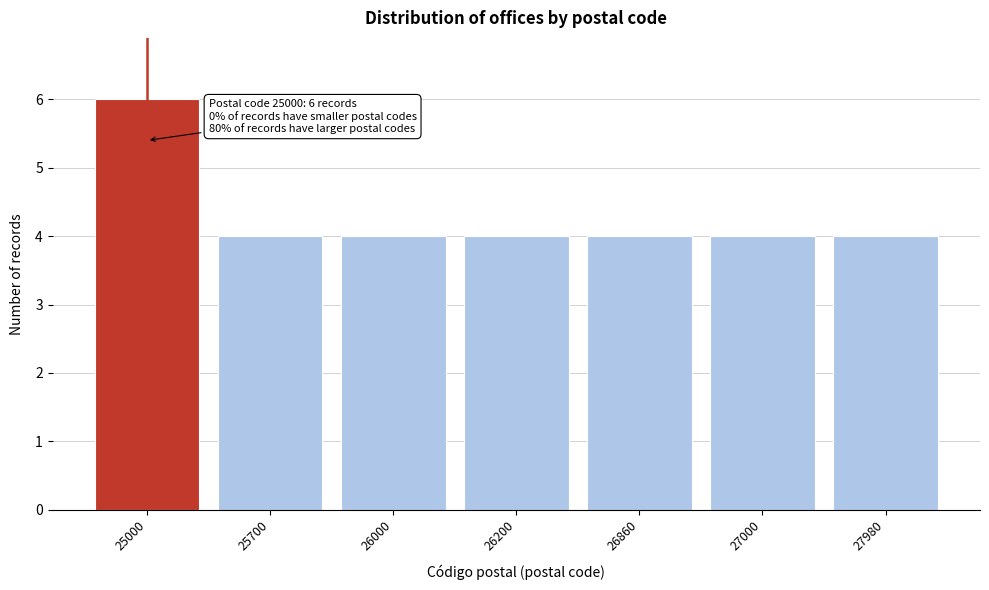

Reading left to right, extract all data points from this chart.

25000=6	25700=4	26000=4	26200=4	26860=4	27000=4	27980=4